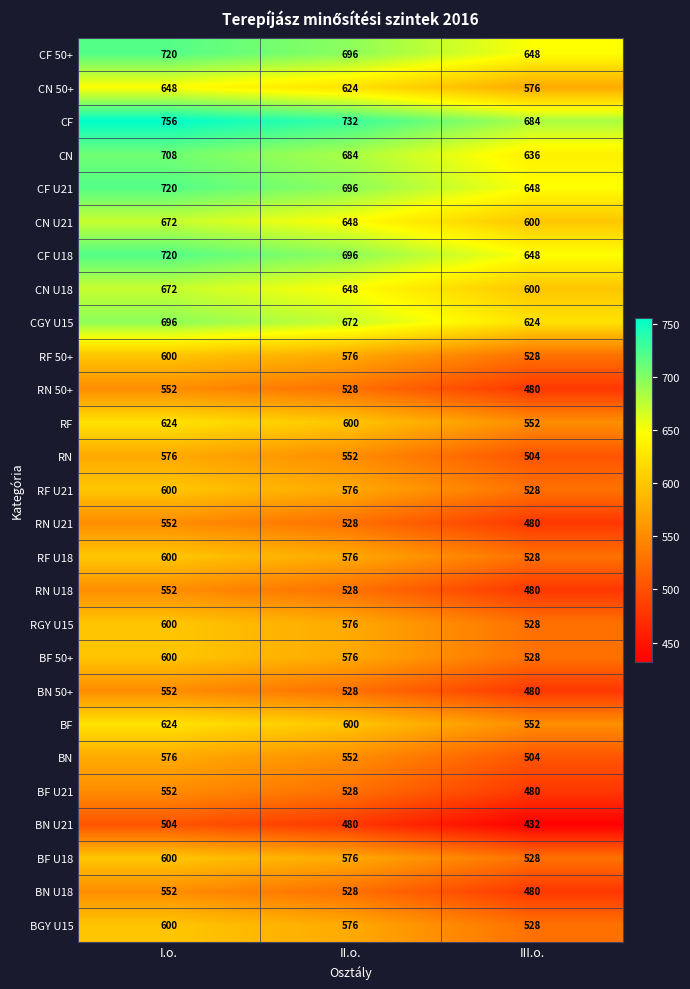

Where does the BN U18 series first go above 528?

I.o.